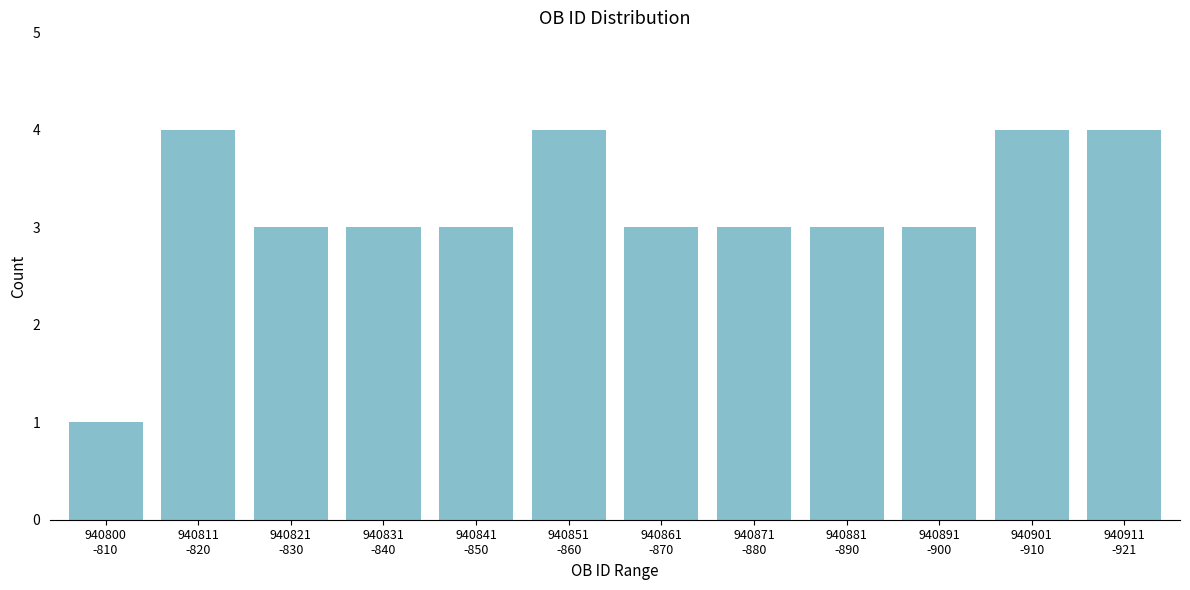

Reading left to right, transcribe all the data shown in this chart.

1	4	3	3	3	4	3	3	3	3	4	4